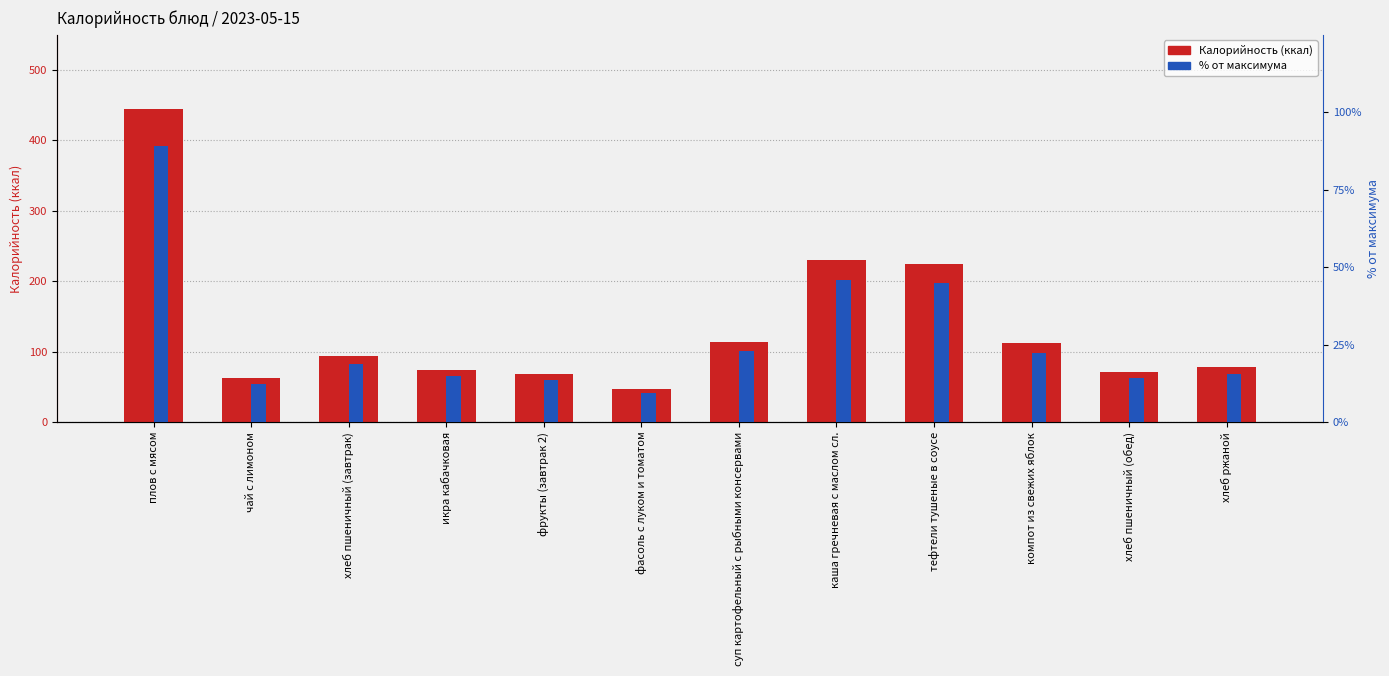

How many values in the Калорийность series exceed 94?

5